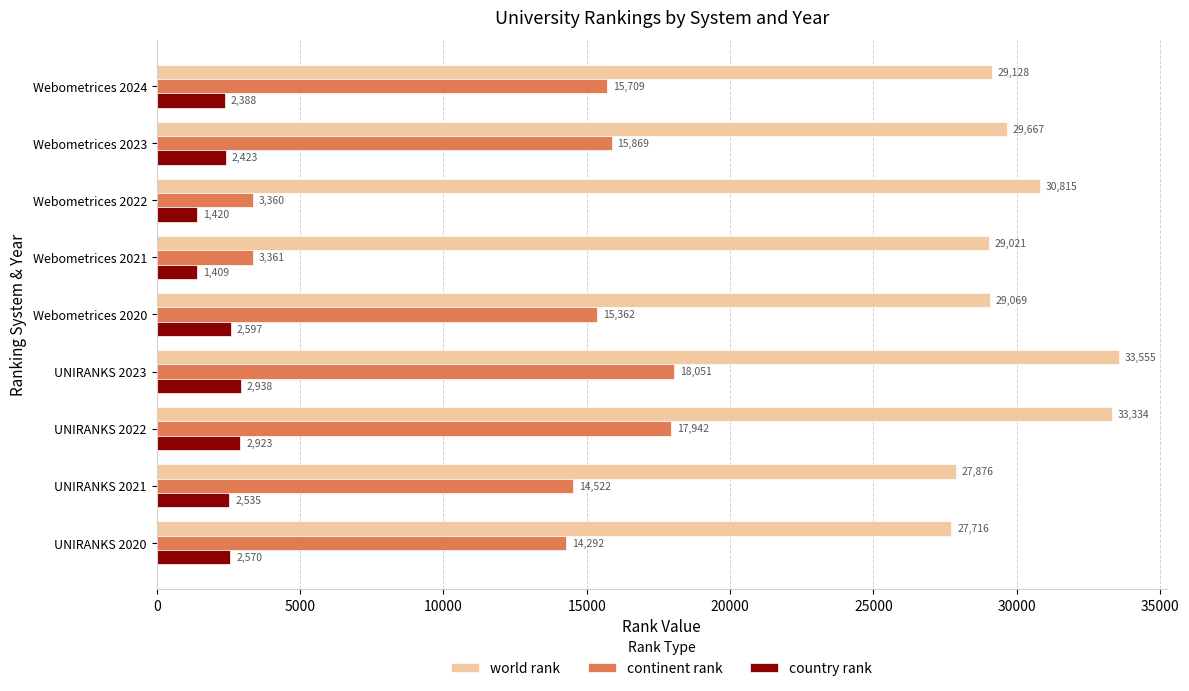

What is the maximum value for continent rank?

18051